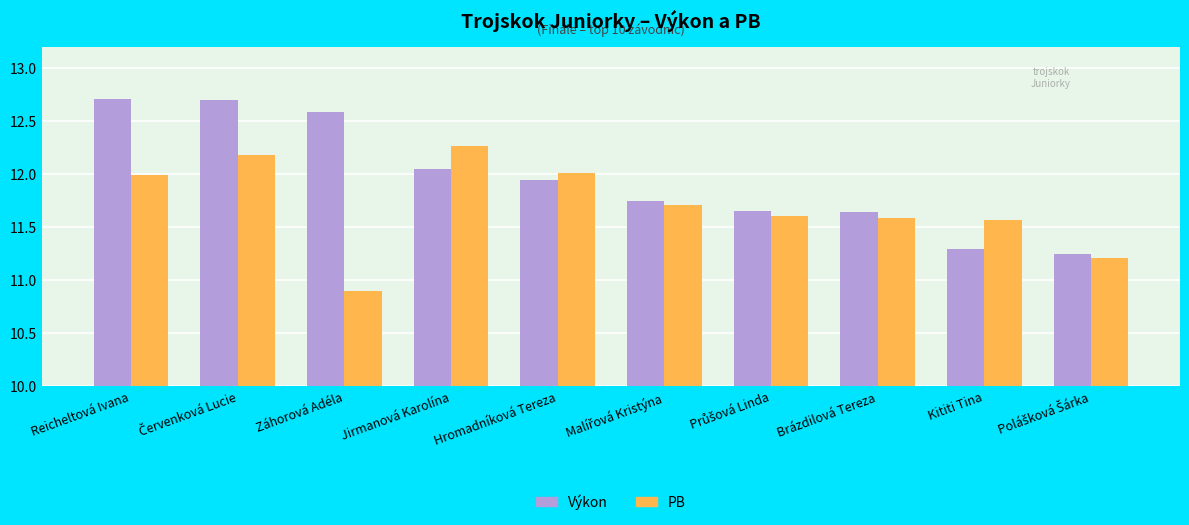

Is the value of Výkon at Kititi Tina greater than the value of PB at Kititi Tina?

No